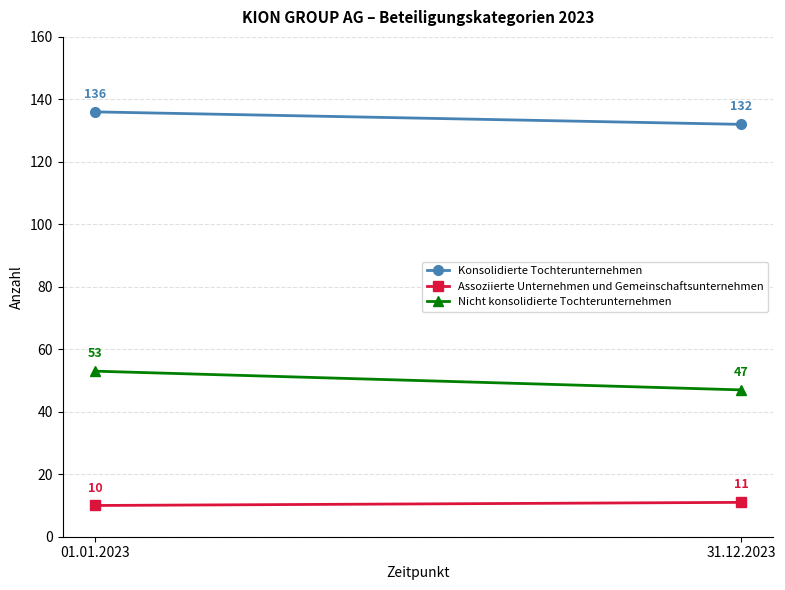

At 01.01.2023, list the series in order from largest to smallest.

Konsolidierte Tochterunternehmen, Nicht konsolidierte Tochterunternehmen, Assoziierte Unternehmen und Gemeinschaftsunternehmen